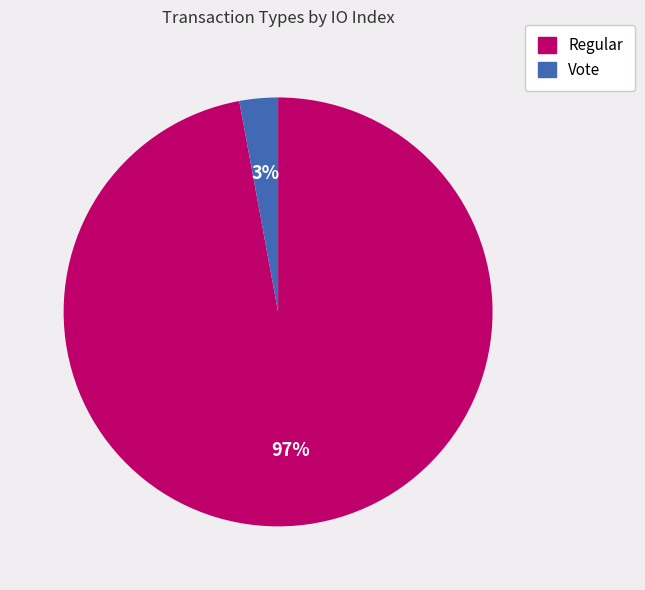

True or false: Regular accounts for 86% of the total.

False